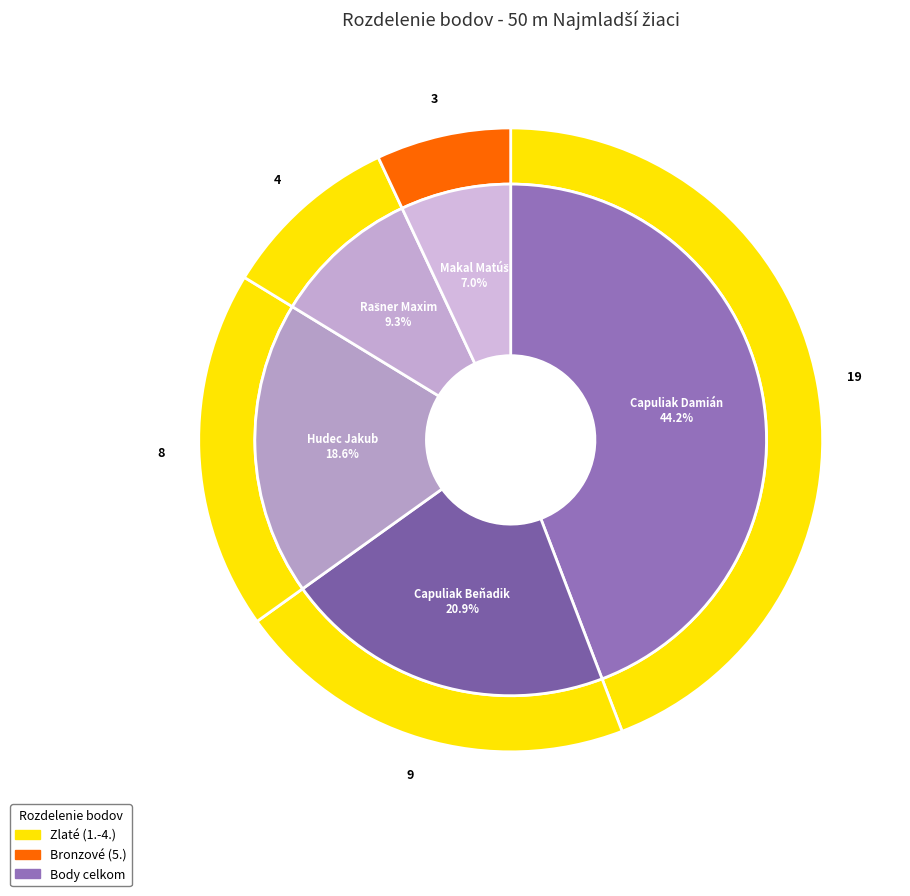

Is the sum of Capuliak Damián and Hudec Jakub greater than half?

Yes